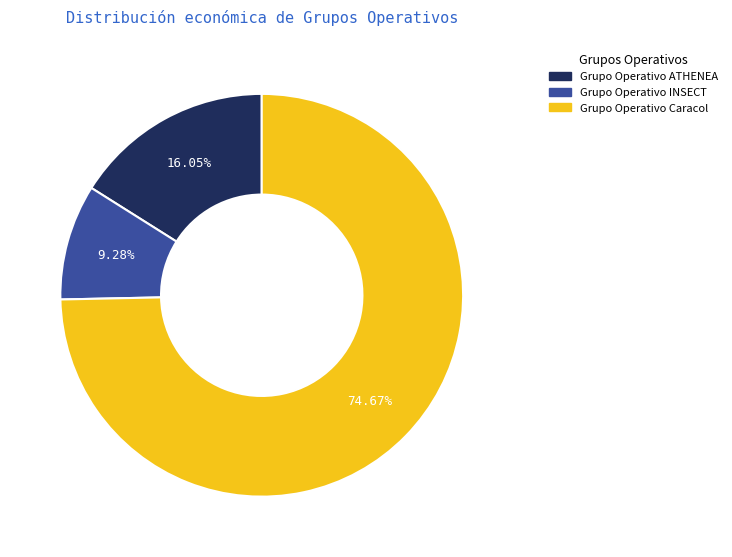

To the nearest percent, what is the combined percentage of Grupo Operativo Caracol and Grupo Operativo INSECT?

84%